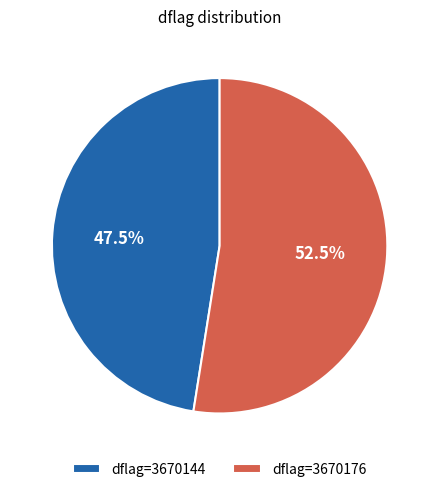

Which slice is the largest?

dflag=3670176